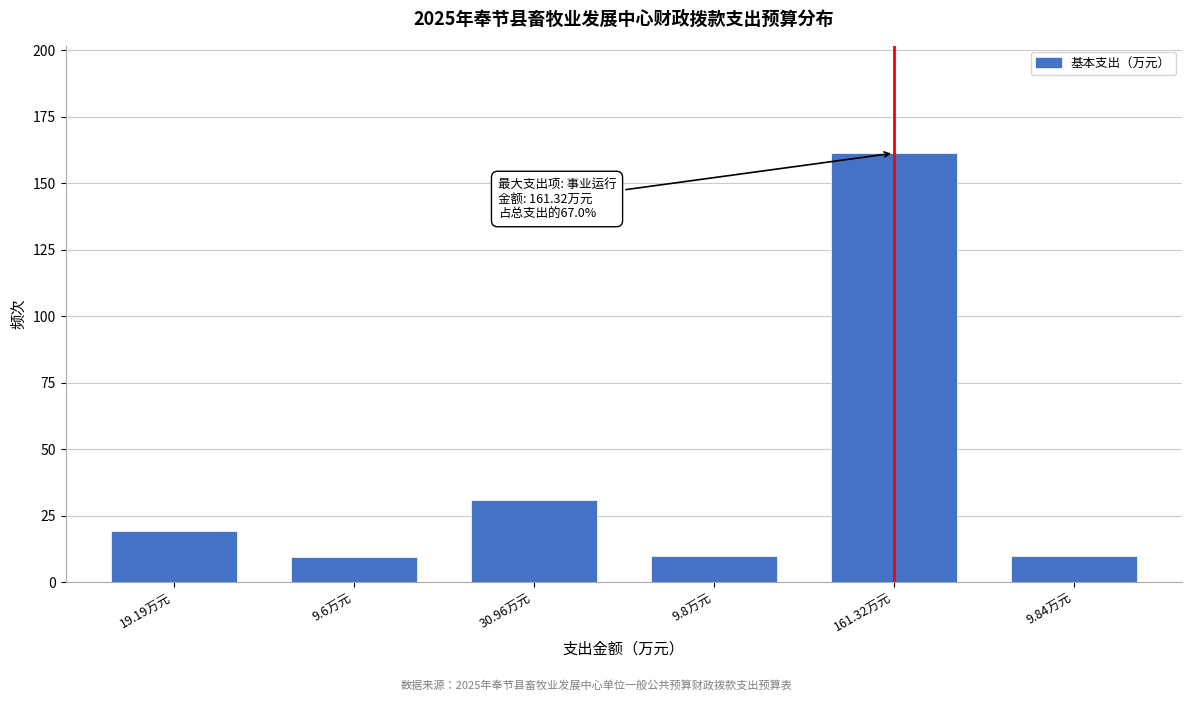

Which category has the highest value across all series?

161.32万元